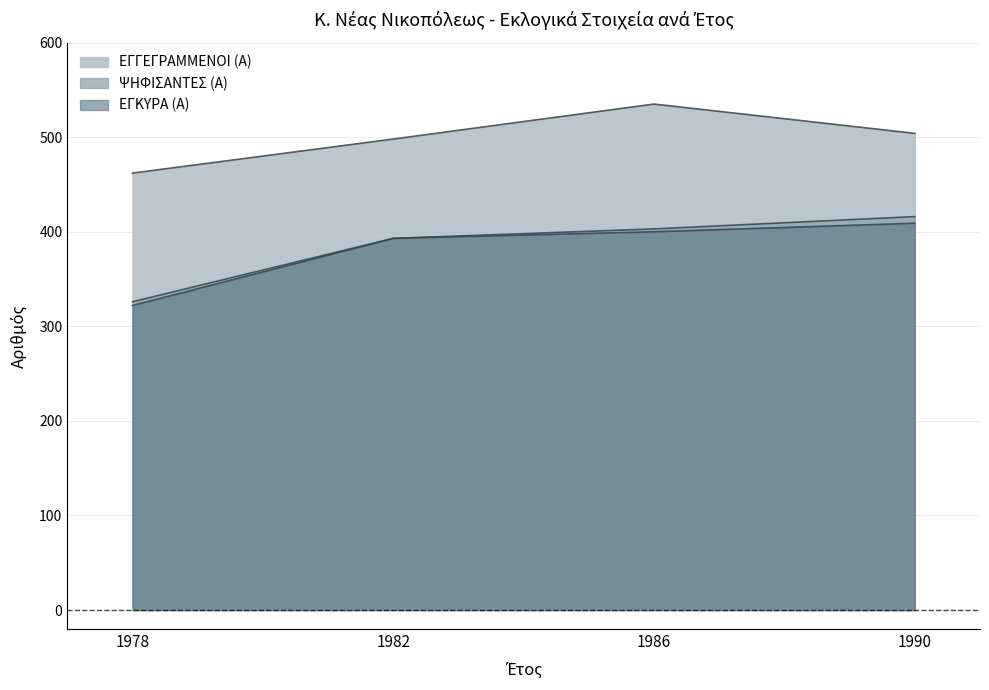

Reading left to right, transcribe all the data shown in this chart.

ΕΓΓΕΓΡΑΜΜΕΝΟΙ (Α): 1978=462	1982=498	1986=535	1990=504
ΨΗΦΙΣΑΝΤΕΣ (Α): 1978=326	1982=393	1986=403	1990=416
ΕΓΚΥΡΑ (Α): 1978=322	1982=393	1986=400	1990=409